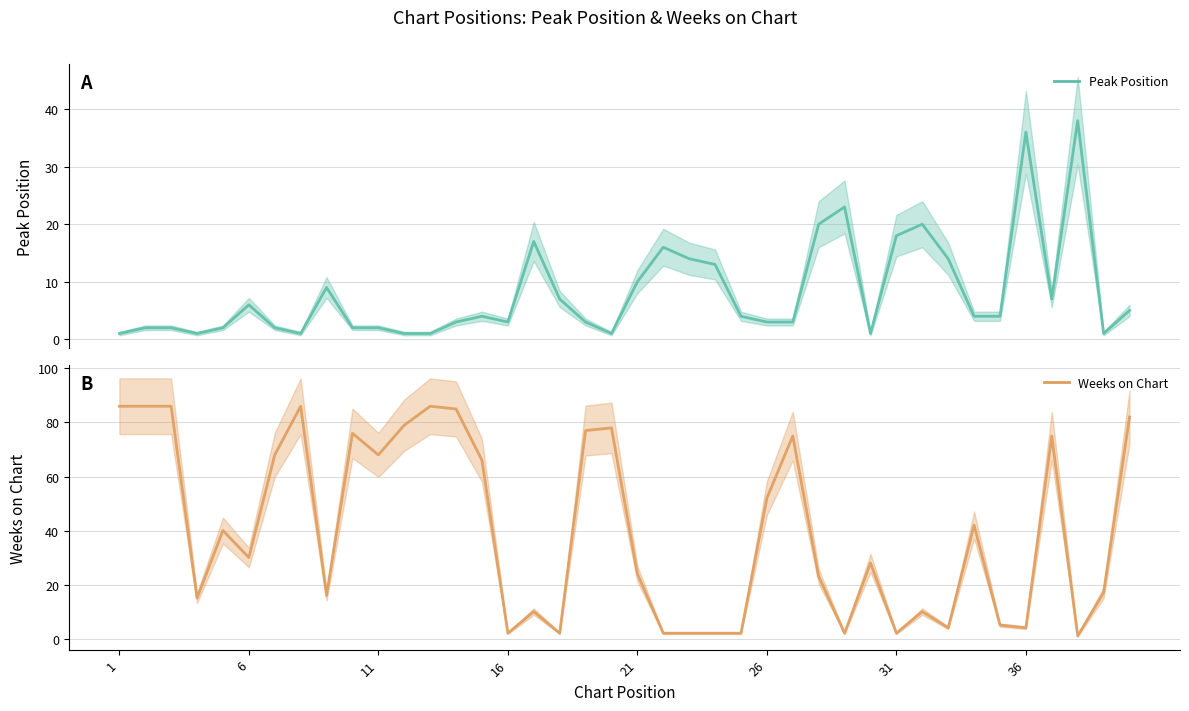

Reading right to left, extract all data points from this chart.

Peak Position: 5	1	38	7	36	4	4	14	20	18	1	23	20	3	3	4	13	14	16	10	1	3	7	17	3	4	3	1	1	2	2	9	1	2	6	2	1	2	2	1
Weeks on Chart: 82	17	1	75	4	5	42	4	10	2	28	2	23	75	52	2	2	2	2	24	78	77	2	10	2	66	85	86	79	68	76	16	86	68	30	40	15	86	86	86